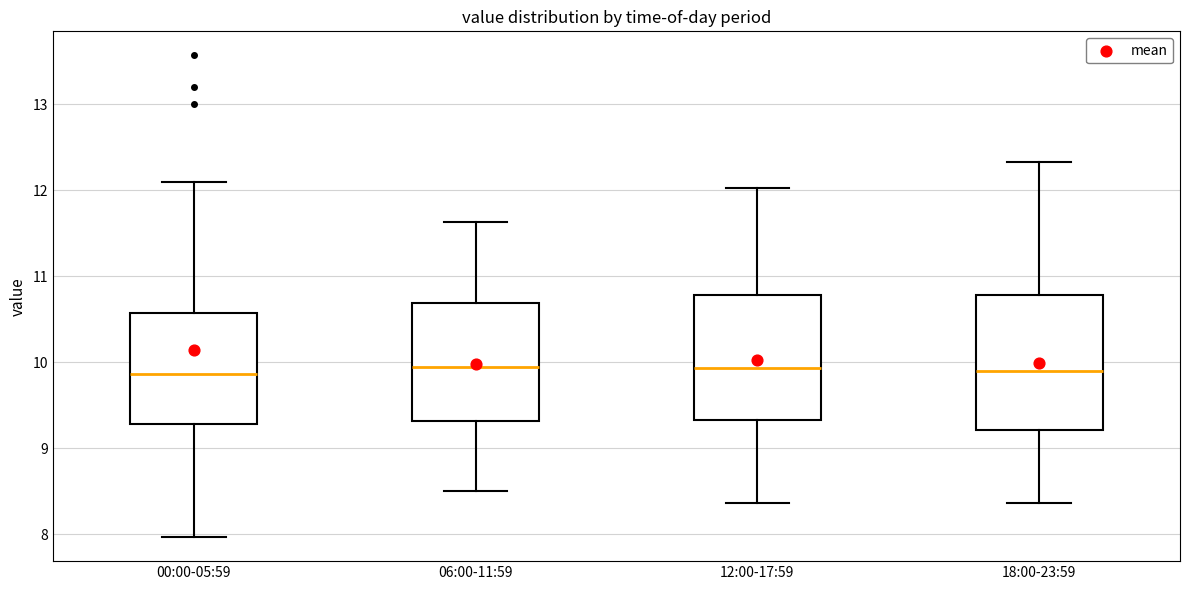

Reading left to right, read every box against the y-axis: the position of its median line, the range the box covers, and the ends of its whiskers. The values are not printed on the chart, so give them approximately, as read against the axis.

00:00-05:59: median 9.9, box 9.3 to 10.6, whiskers 8.0 to 12.1
06:00-11:59: median 10.0, box 9.3 to 10.7, whiskers 8.5 to 11.6
12:00-17:59: median 9.9, box 9.3 to 10.8, whiskers 8.4 to 12.0
18:00-23:59: median 9.9, box 9.2 to 10.8, whiskers 8.4 to 12.3